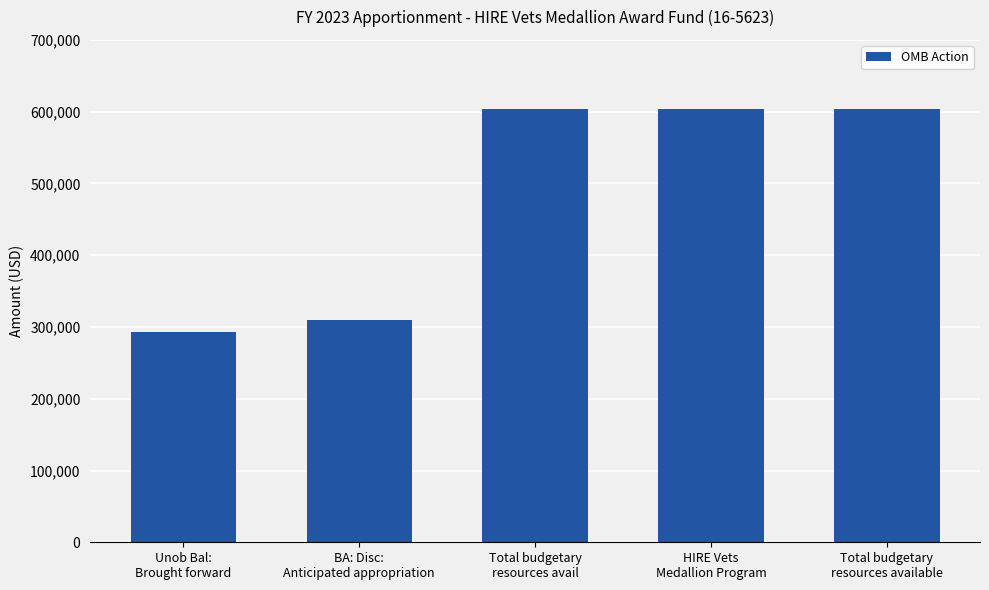

What is the change in value from BA: Disc:
Anticipated appropriation to Total budgetary
resources avail?

+293353